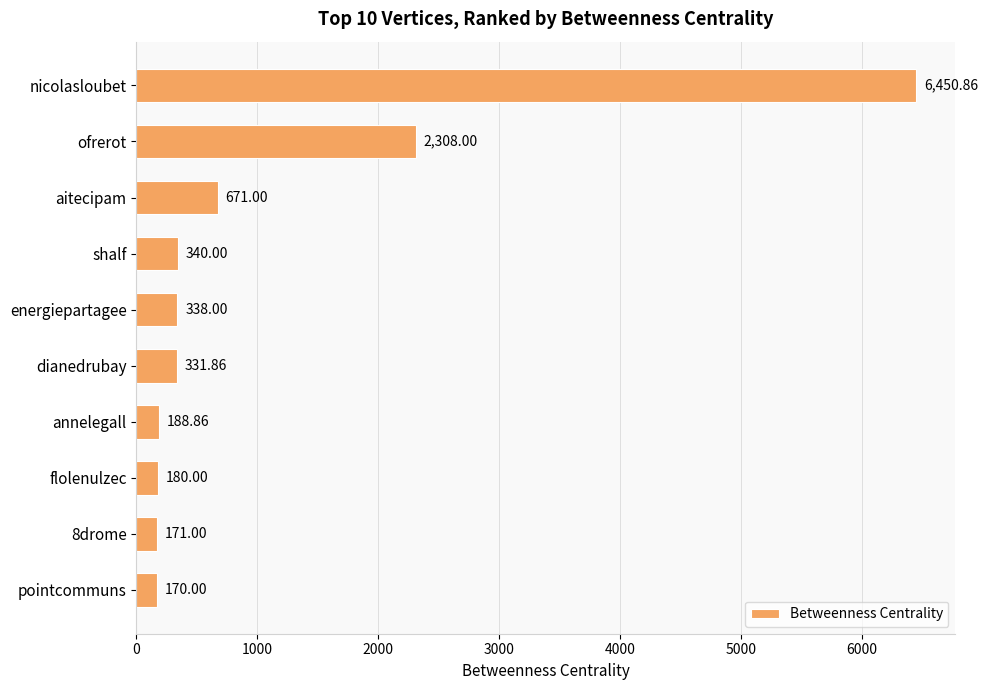

How many bars are there in total?

10